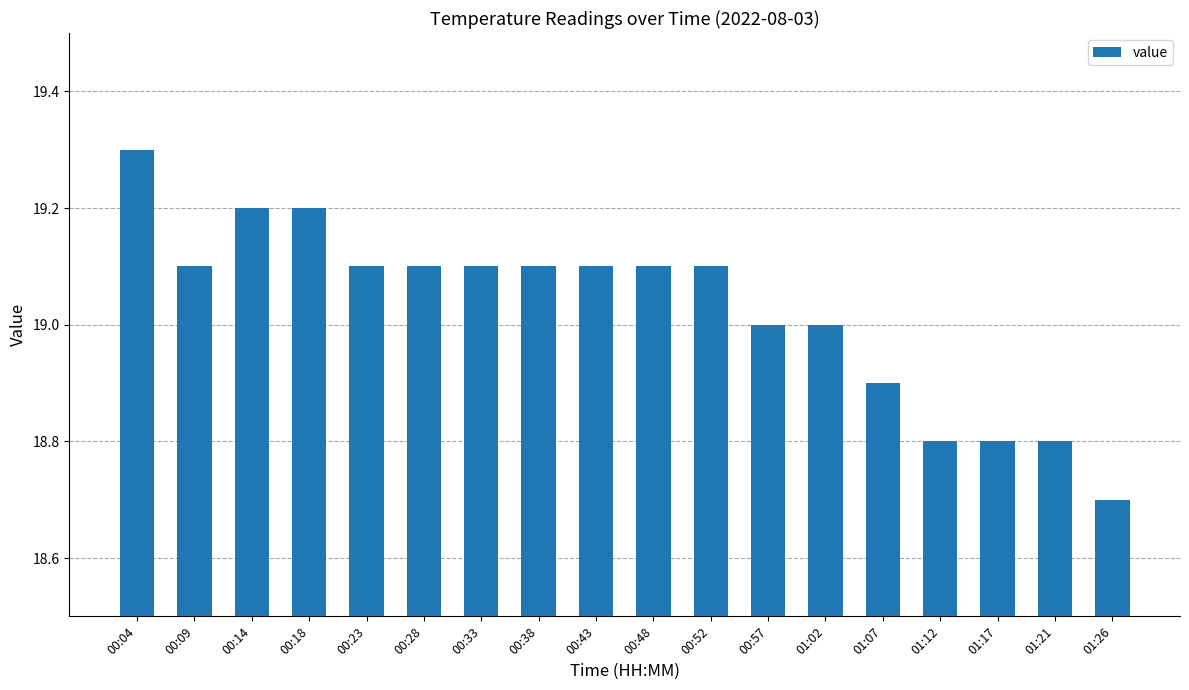

Reading left to right, transcribe all the data shown in this chart.

00:04=19.3	00:09=19.1	00:14=19.2	00:18=19.2	00:23=19.1	00:28=19.1	00:33=19.1	00:38=19.1	00:43=19.1	00:48=19.1	00:52=19.1	00:57=19.0	01:02=19.0	01:07=18.9	01:12=18.8	01:17=18.8	01:21=18.8	01:26=18.7